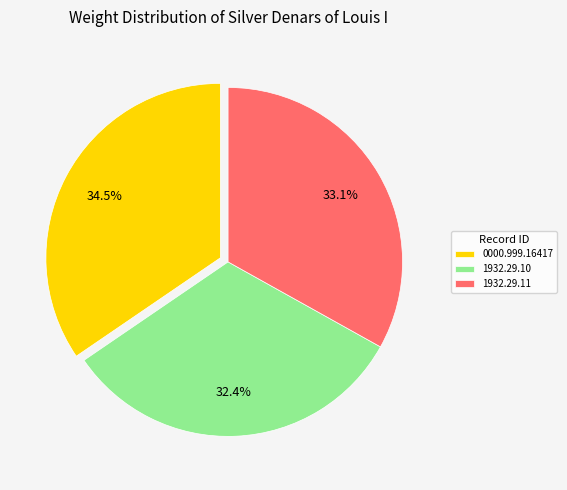

Do 0000.999.16417 and 1932.29.10 together represent more than half of the pie?

Yes